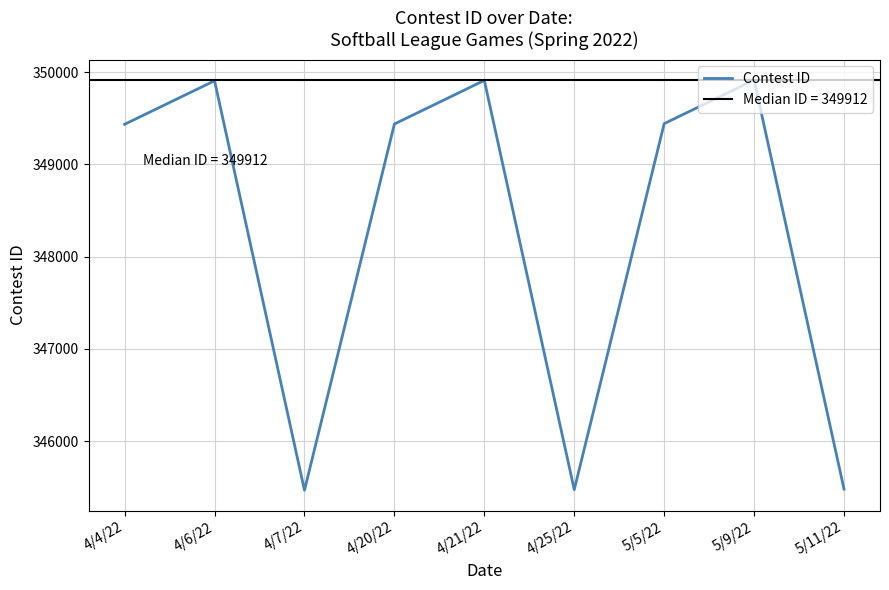

Read the value at 4/21/22.

349912